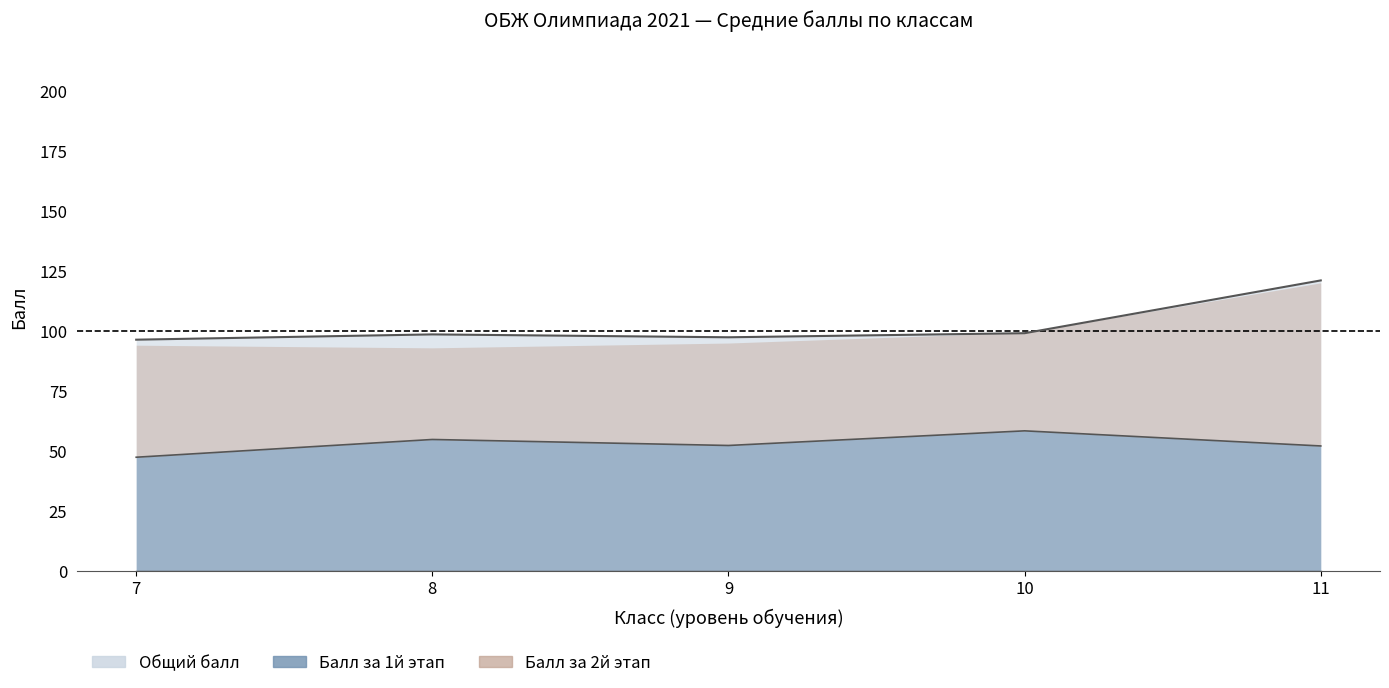

Which has a higher value, 10 or 9?

10